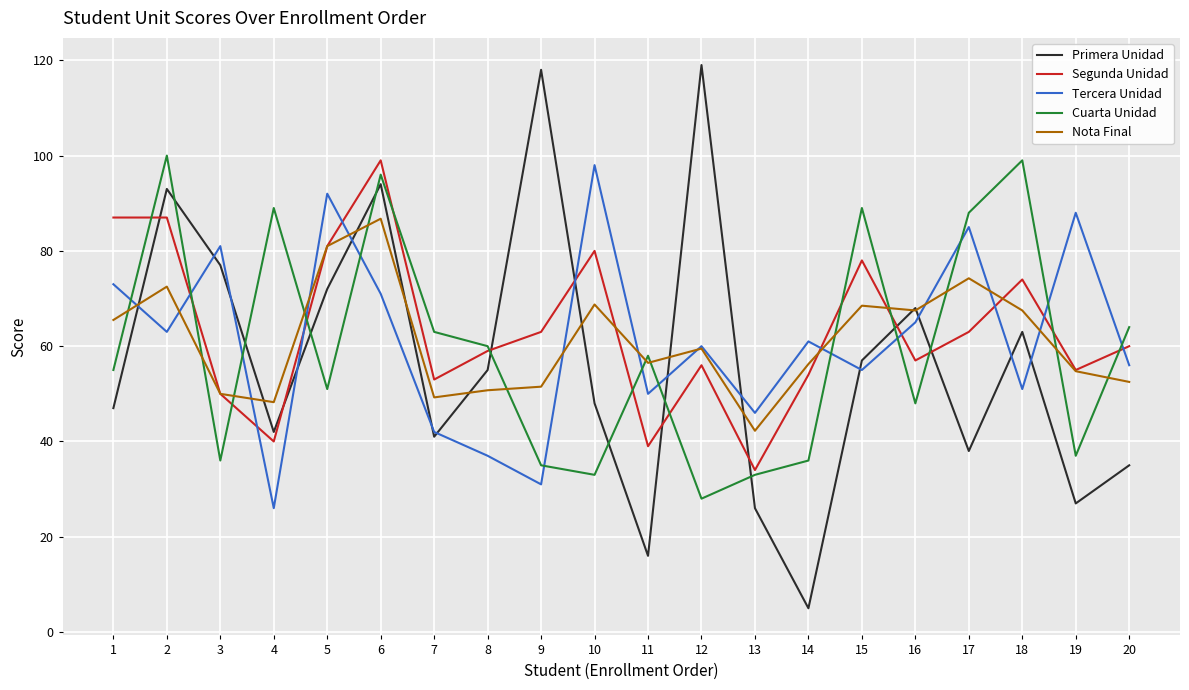

At which category is the sum across all series the highest?

6